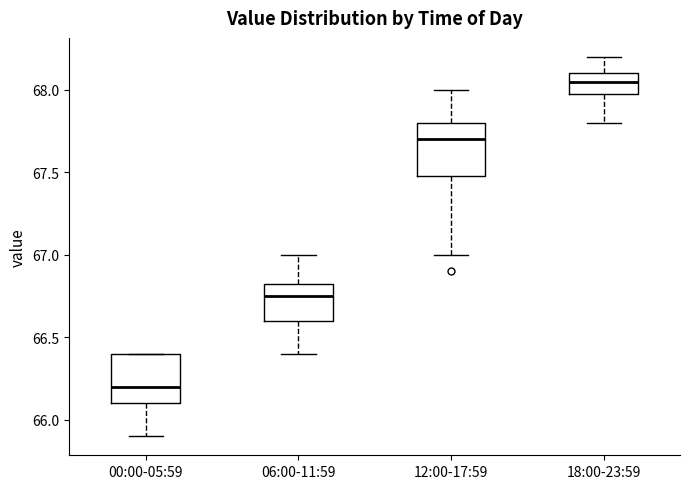

Reading left to right, read every box against the y-axis: the position of its median line, the range the box covers, and the ends of its whiskers. The values are not printed on the chart, so give them approximately, as read against the axis.

00:00-05:59: median 66.20, box 66.10 to 66.40, whiskers 65.90 to 66.40
06:00-11:59: median 66.75, box 66.60 to 66.85, whiskers 66.40 to 67.00
12:00-17:59: median 67.70, box 67.50 to 67.80, whiskers 67.00 to 68.00
18:00-23:59: median 68.05, box 68.00 to 68.10, whiskers 67.80 to 68.20